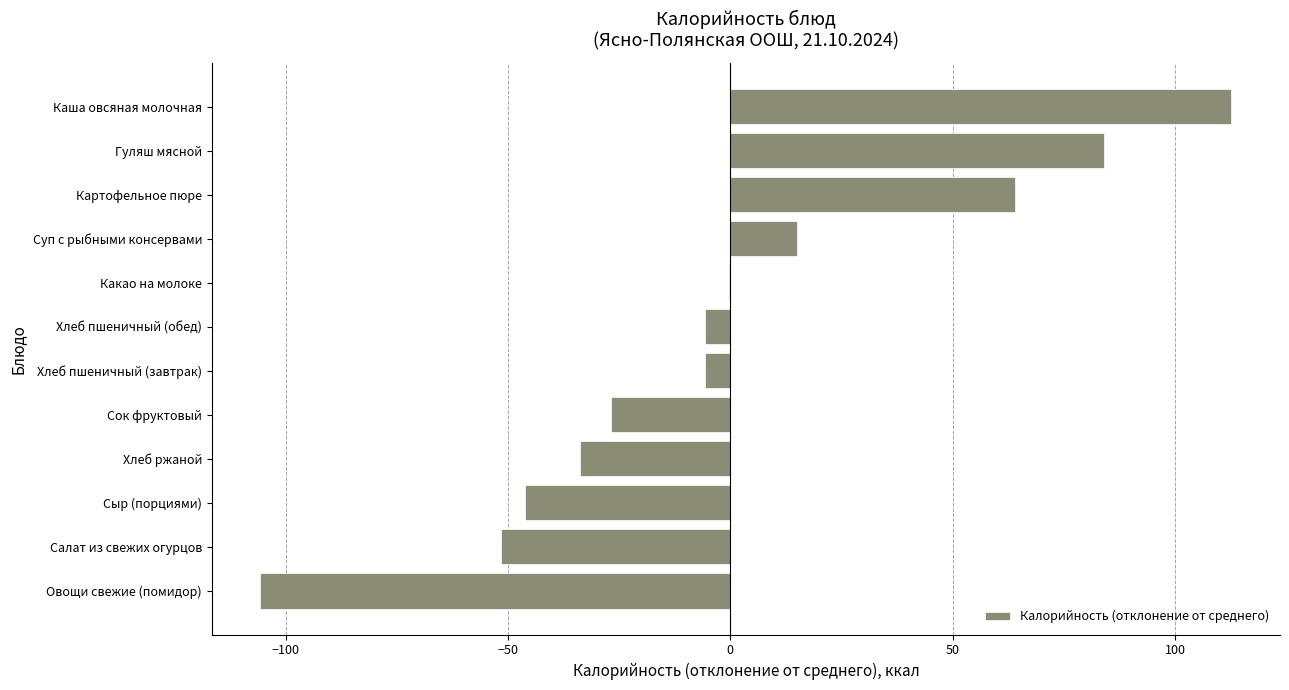

Reading bottom to top, what are all the values shown in this chart?

Овощи свежие (помидор)=-105.7	Салат из свежих огурцов=-51.6	Сыр (порциями)=-46.1	Хлеб ржаной=-33.9	Сок фруктовый=-26.9	Хлеб пшеничный (завтрак)=-5.7	Хлеб пшеничный (обед)=-5.7	Какао на молоке=-0.3	Суп с рыбными консервами=14.9	Картофельное пюре=64.1	Гуляш мясной=84.1	Каша овсяная молочная=112.7